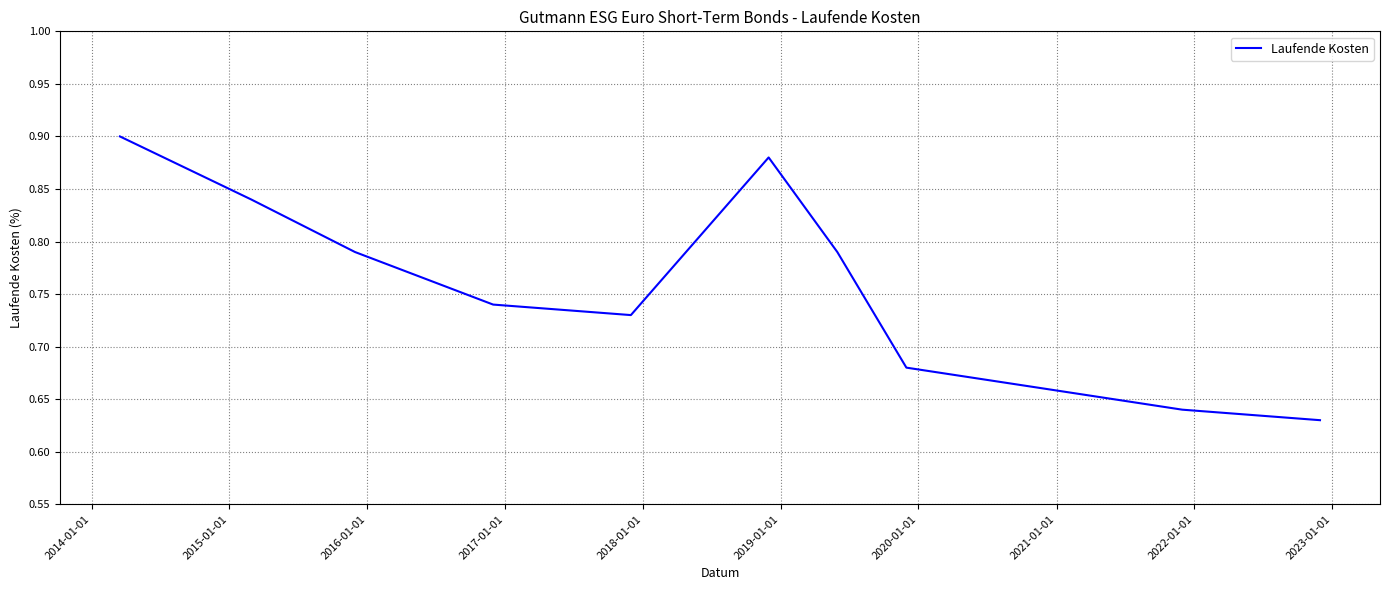

What is the difference between the maximum and minimum values?

0.3